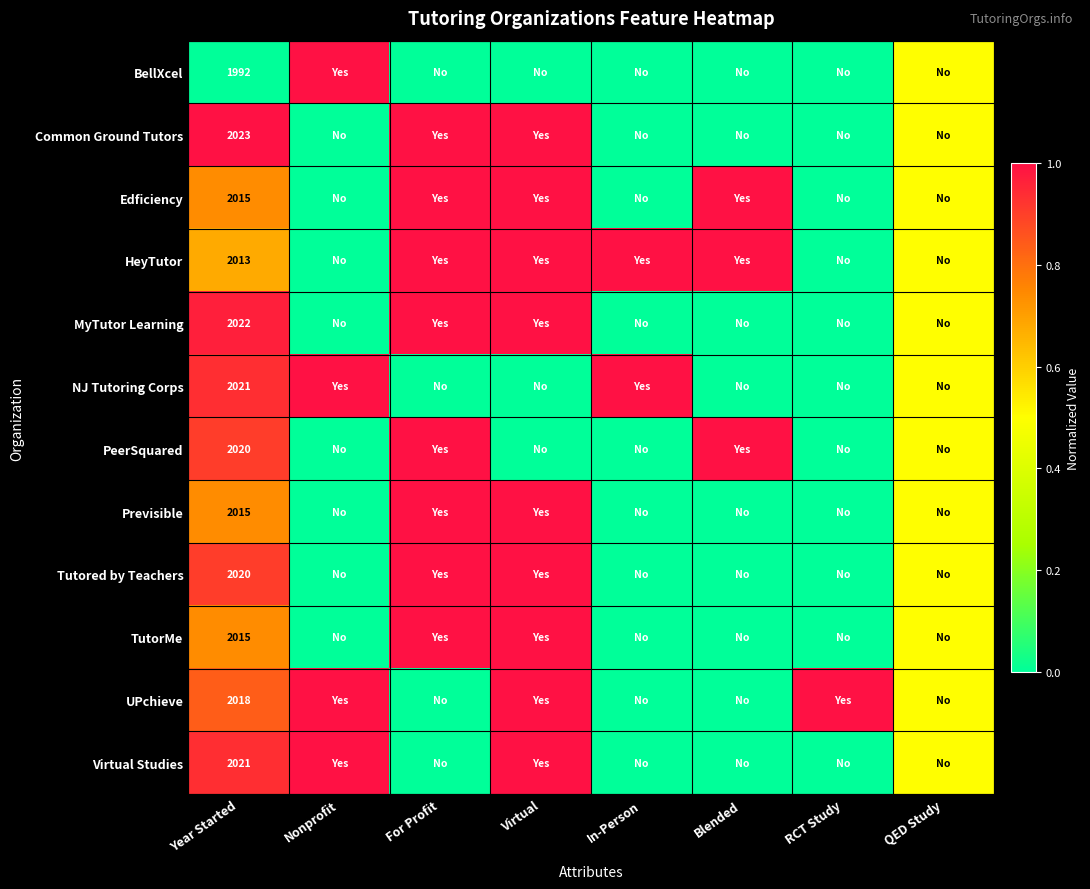

Is it true that Virtual Studies equals 1.0 at Virtual?

True